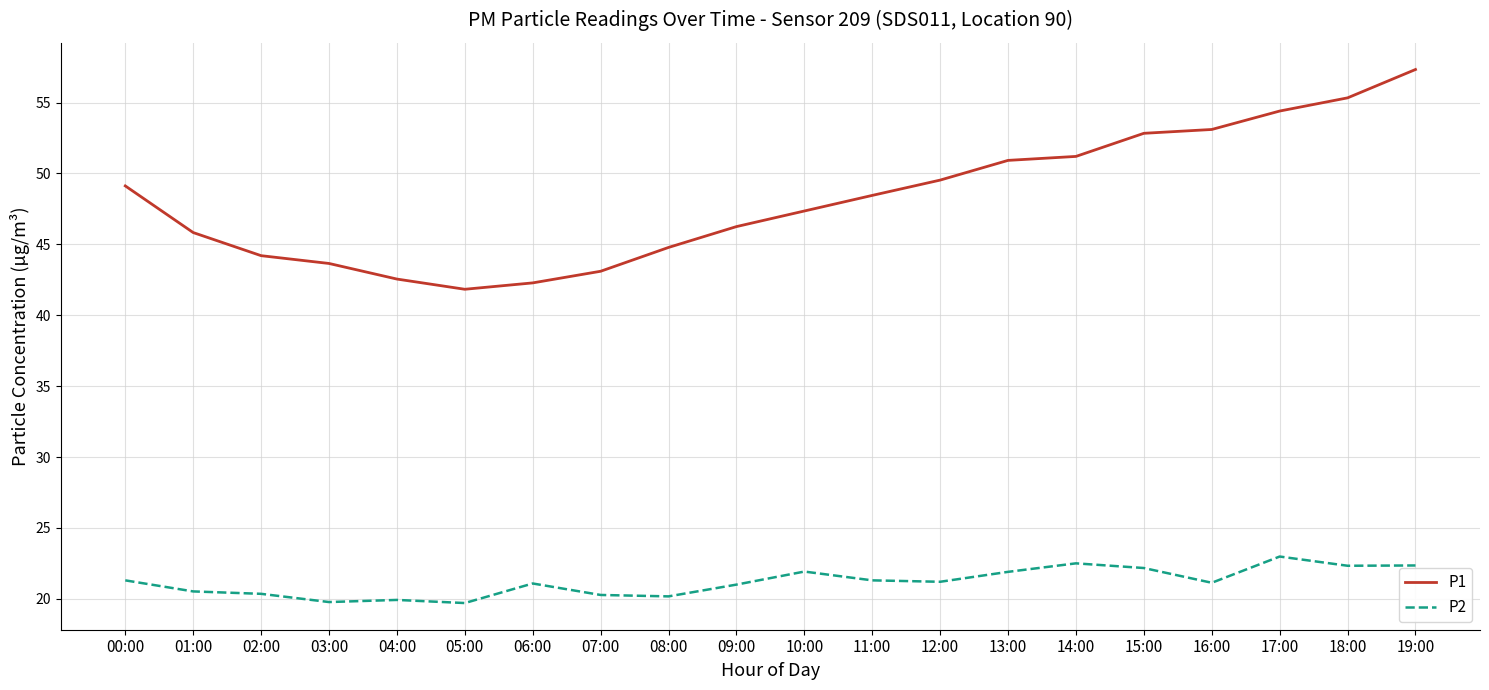

True or false: P2 and P1 cross at least once.

False